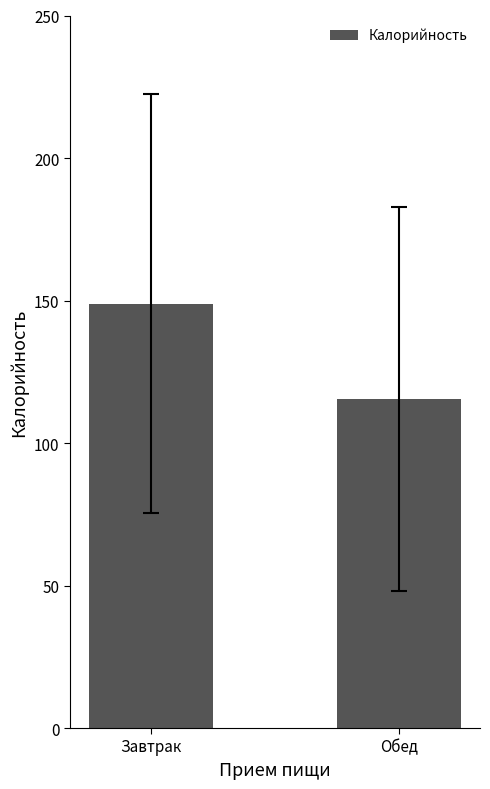

What is the label of the 1st bar from the left?

Завтрак